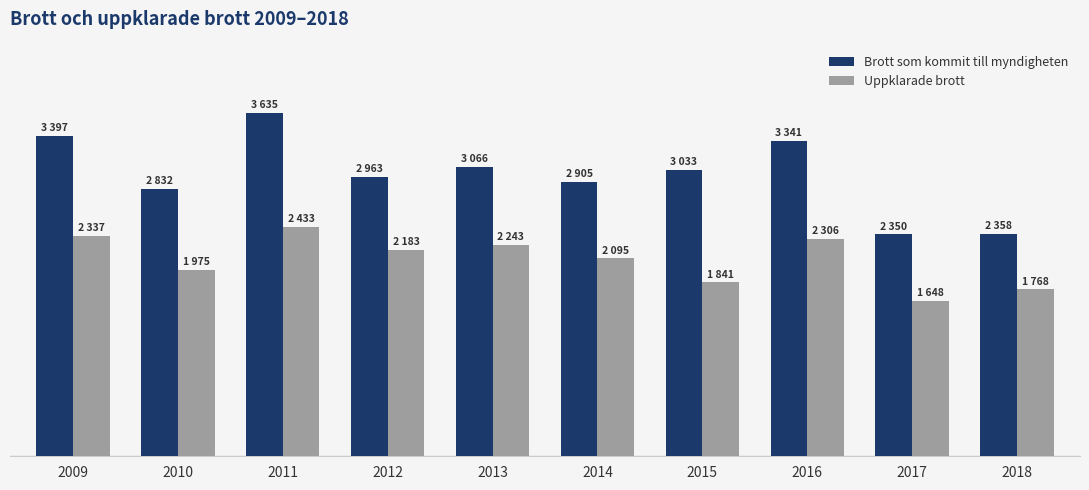

What is the maximum value shown in the chart?

3635